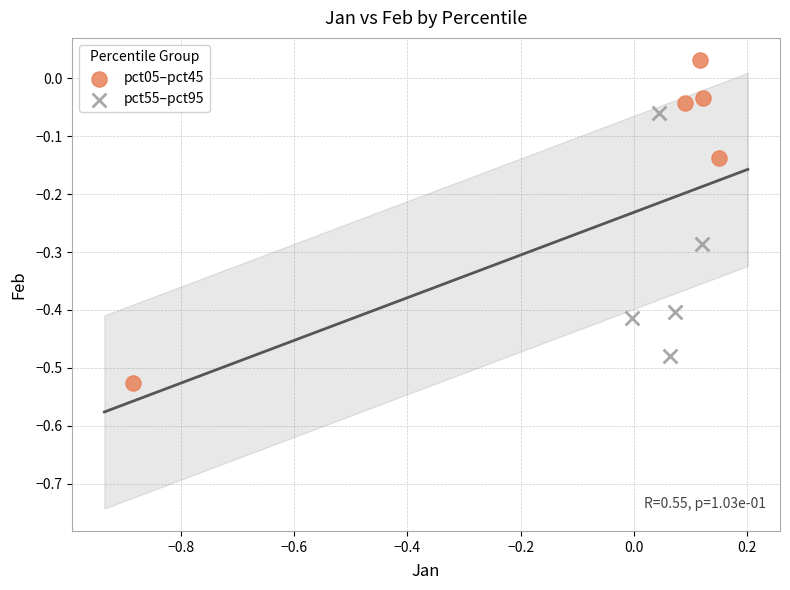

Which series contains the lowest Y value?

pct05–pct45